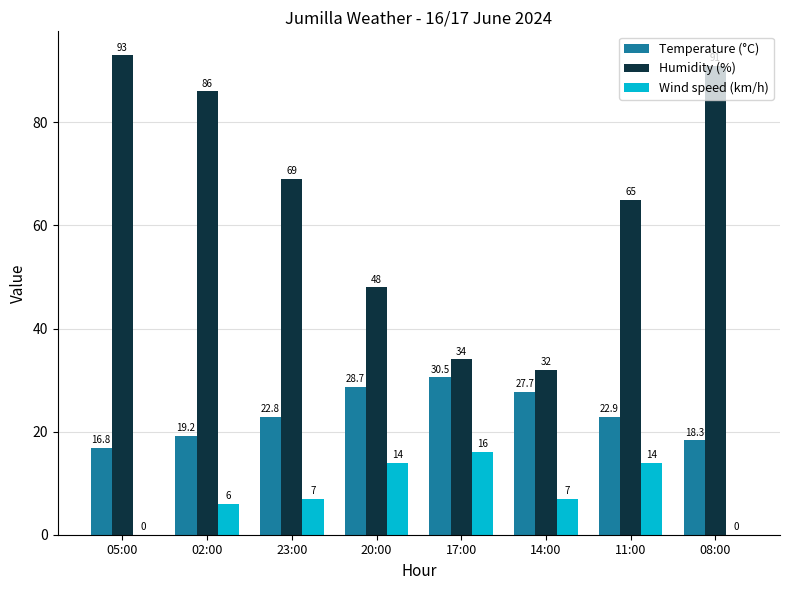

Which series has the largest total across all categories?

Humidity (%)